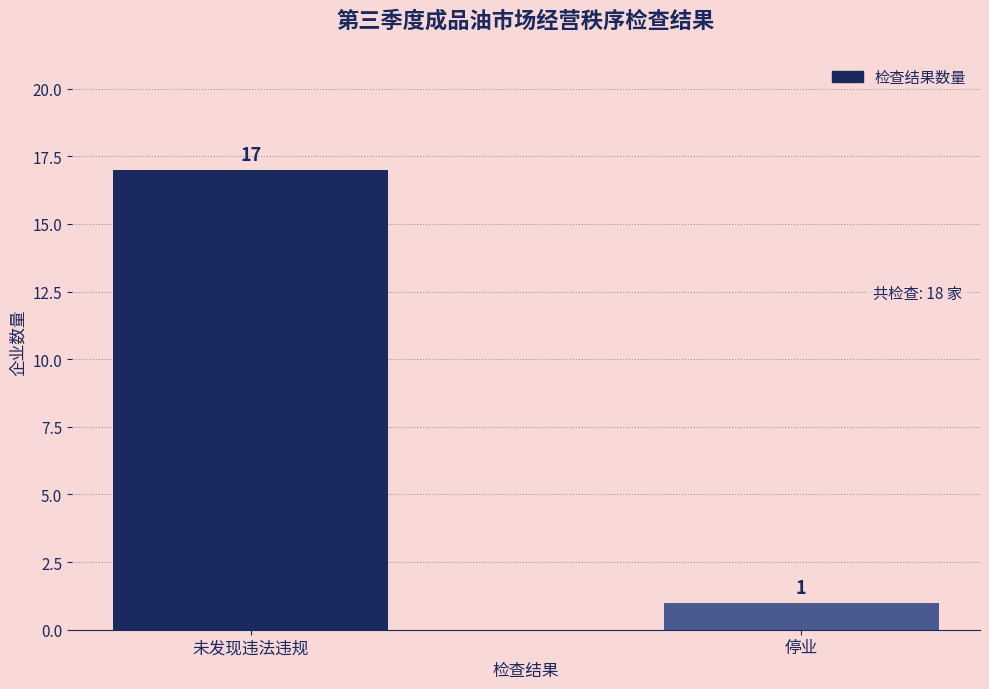

What is the label of the 1st bar from the left?

未发现违法违规